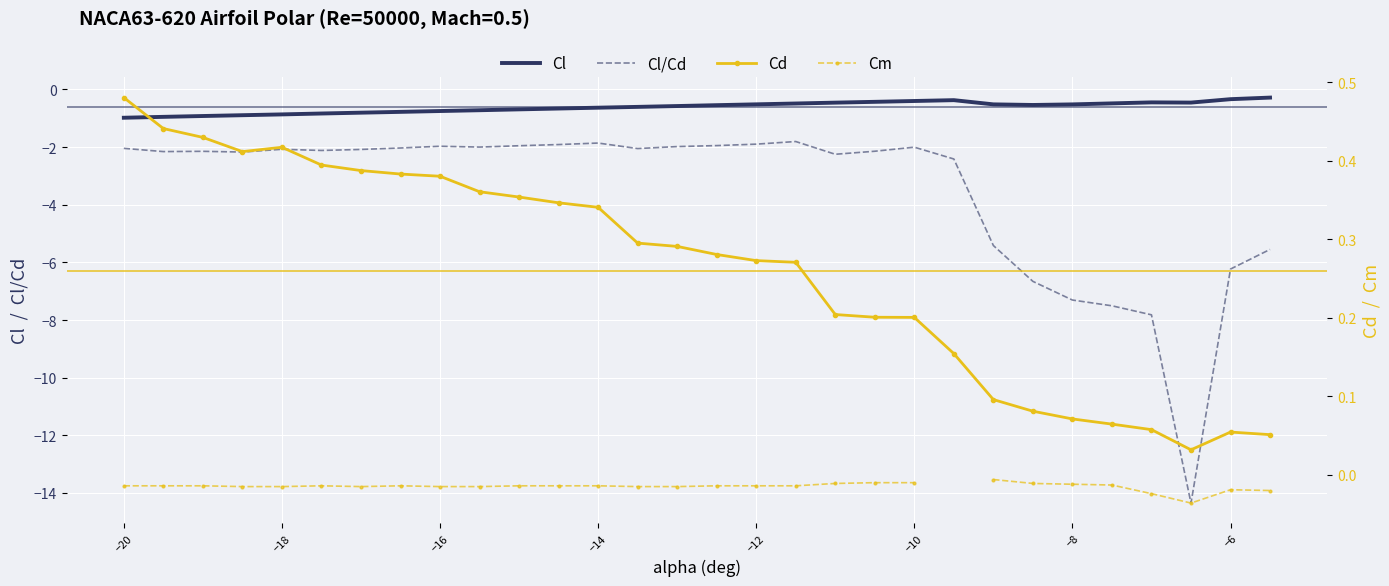

What is the lowest value of the Cl/Cd series?

-14.4